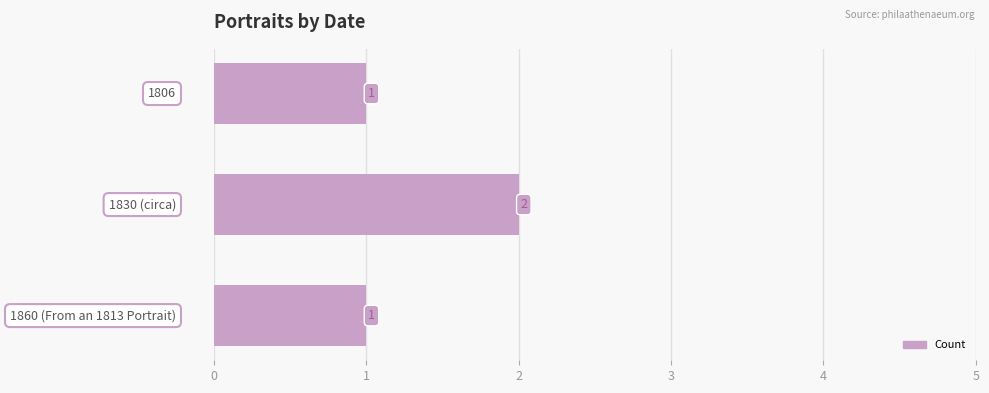

How many values are between 1 and 2?

3